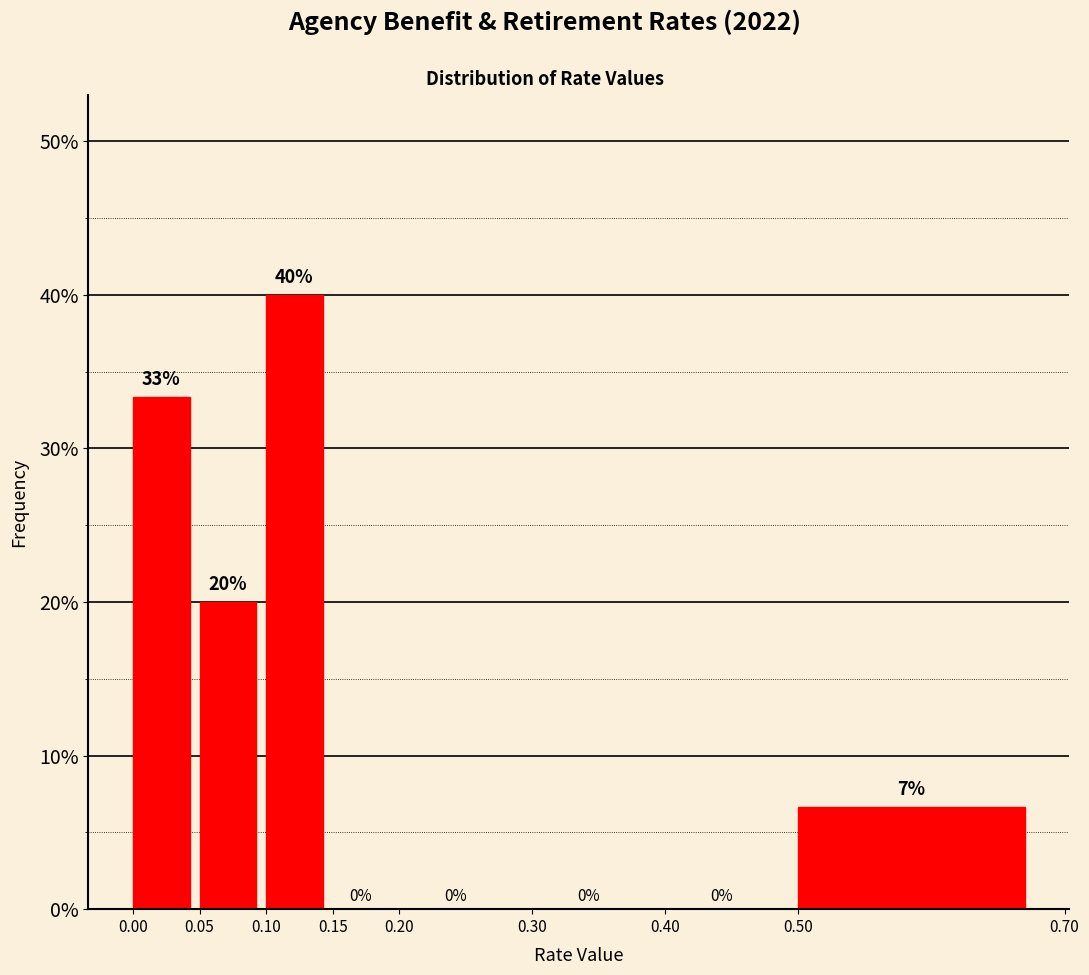

Over which range of the x-axis is the bar tallest?

0.10 to 0.15